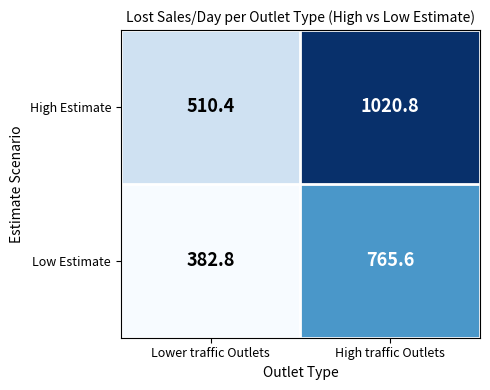

Which series changed the most between Lower traffic Outlets and High traffic Outlets?

High Estimate